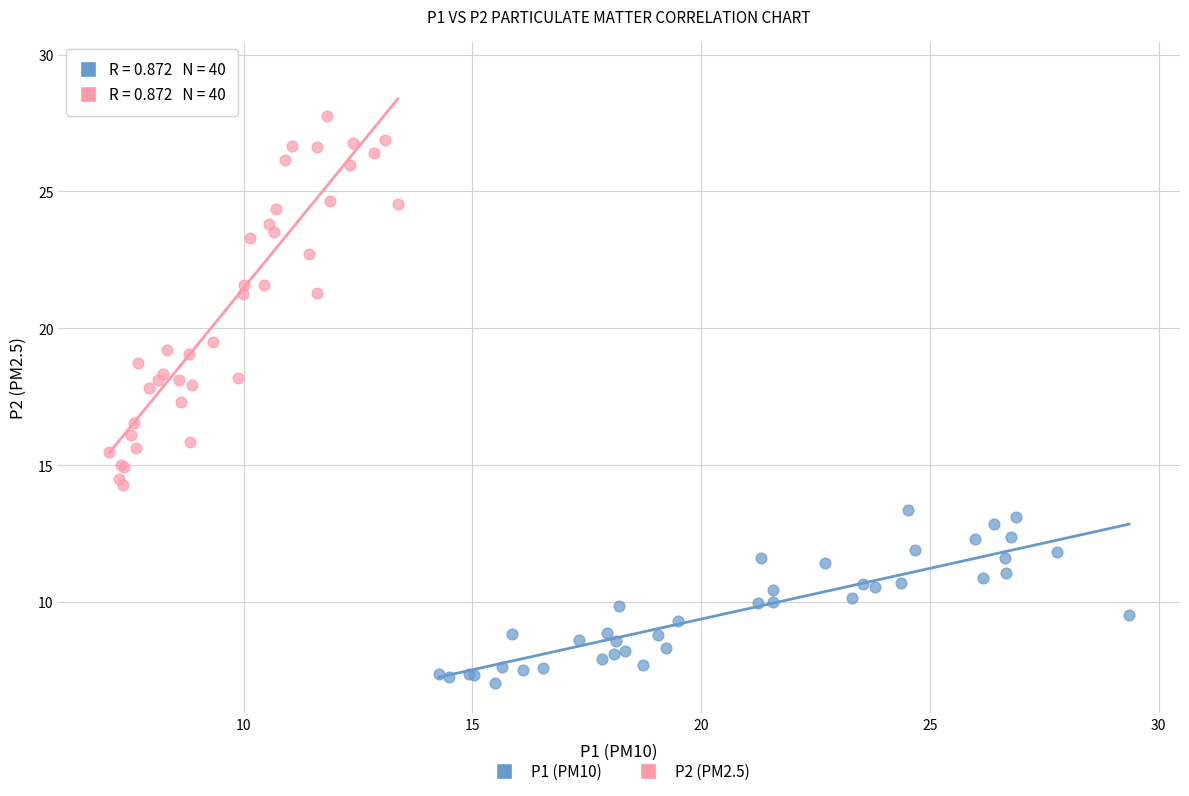

Which series has the widest spread of Y values?

P2 (PM2.5)